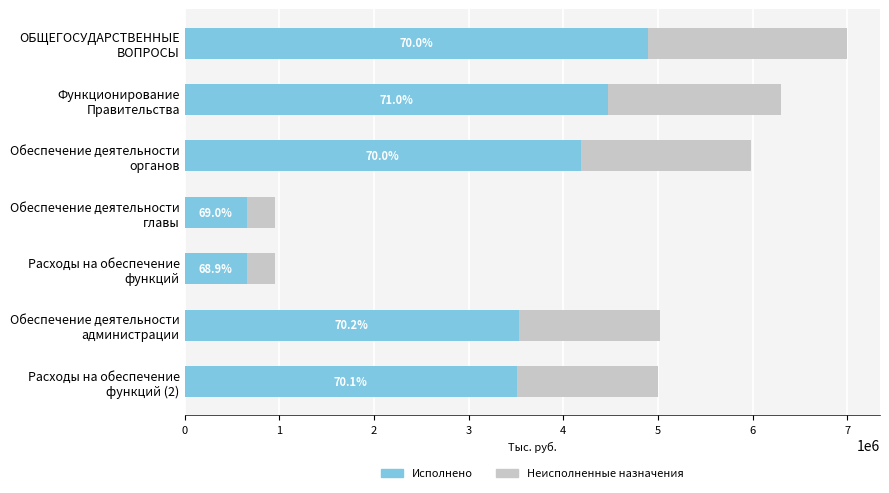

The value of Неисполненные назначения at Обеспечение деятельности администрации is 5022347.3. True or false?

True